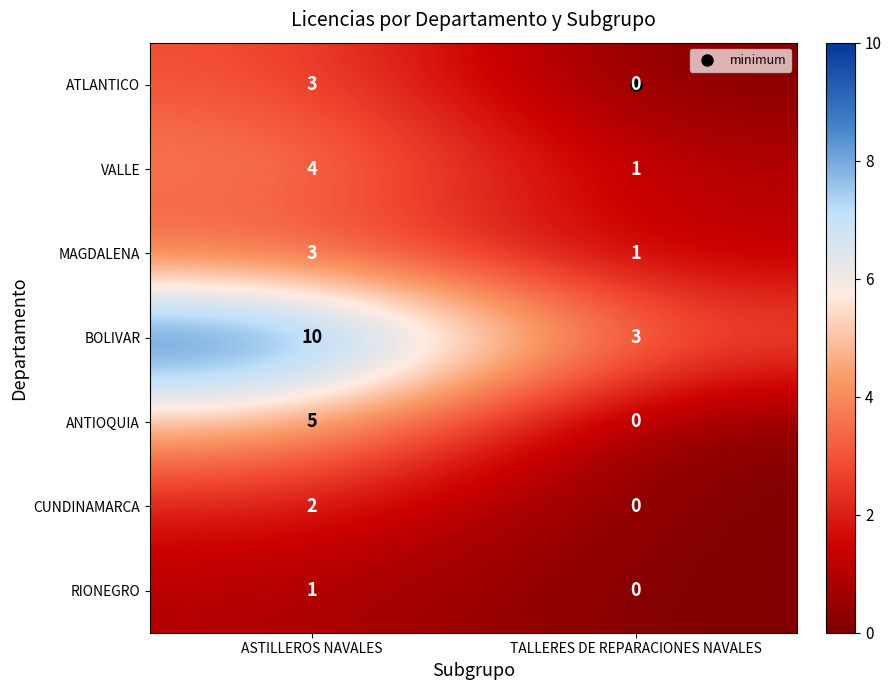

What is the highest value of the ANTIOQUIA series?

5